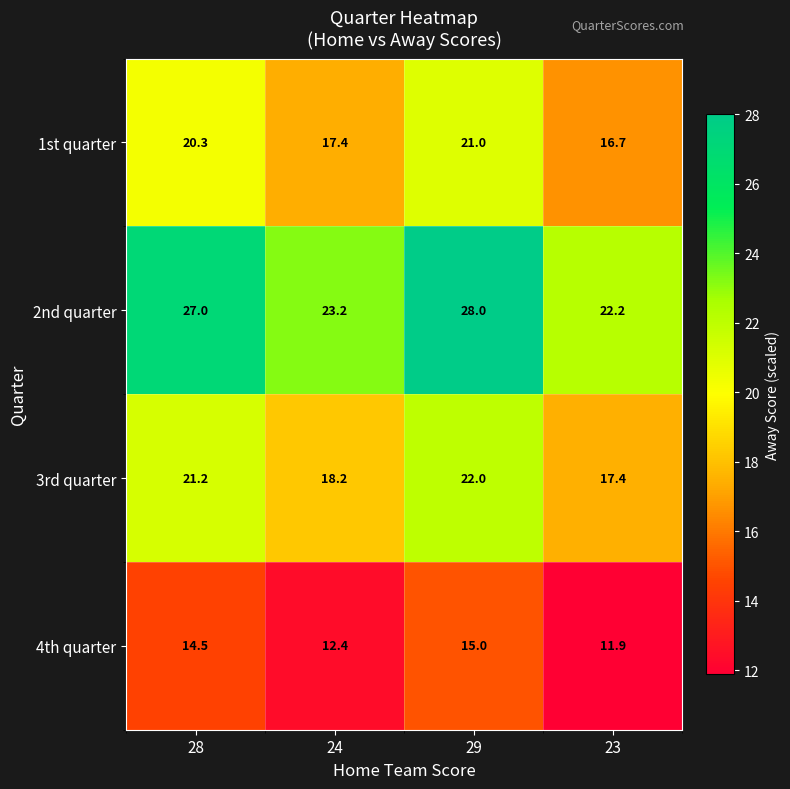

Rank the series by their maximum value, from lowest to highest.

4th quarter, 1st quarter, 3rd quarter, 2nd quarter